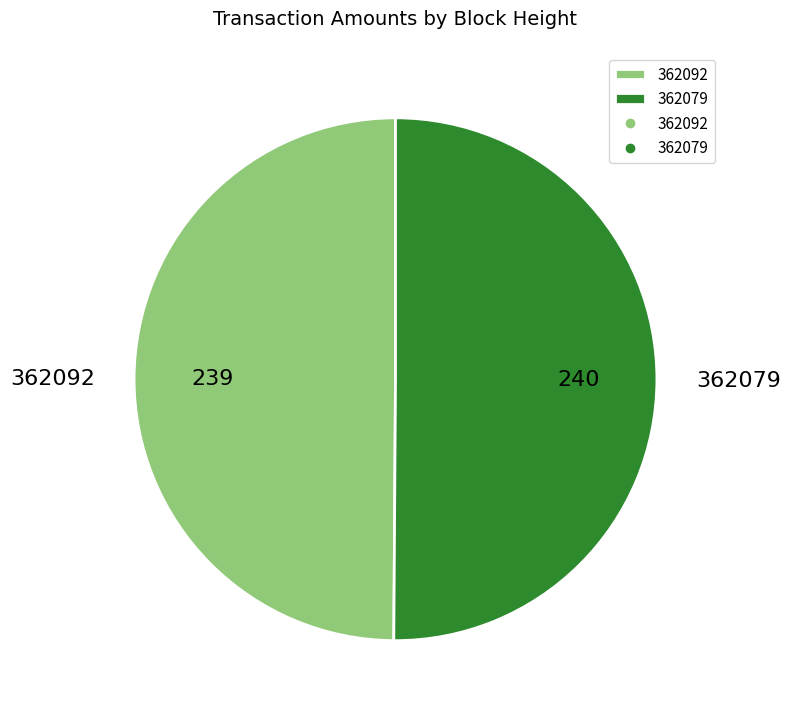

What is the ratio of the value at 362092 to the value at 362079?

1.0